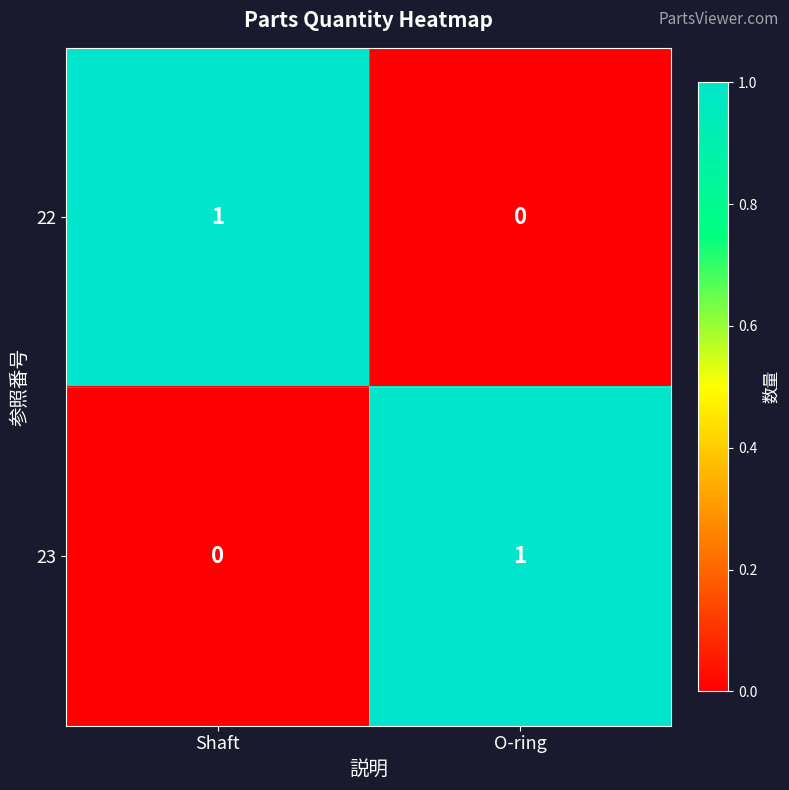

Reading left to right, list all the values displayed in this chart.

22: 1	0
23: 0	1